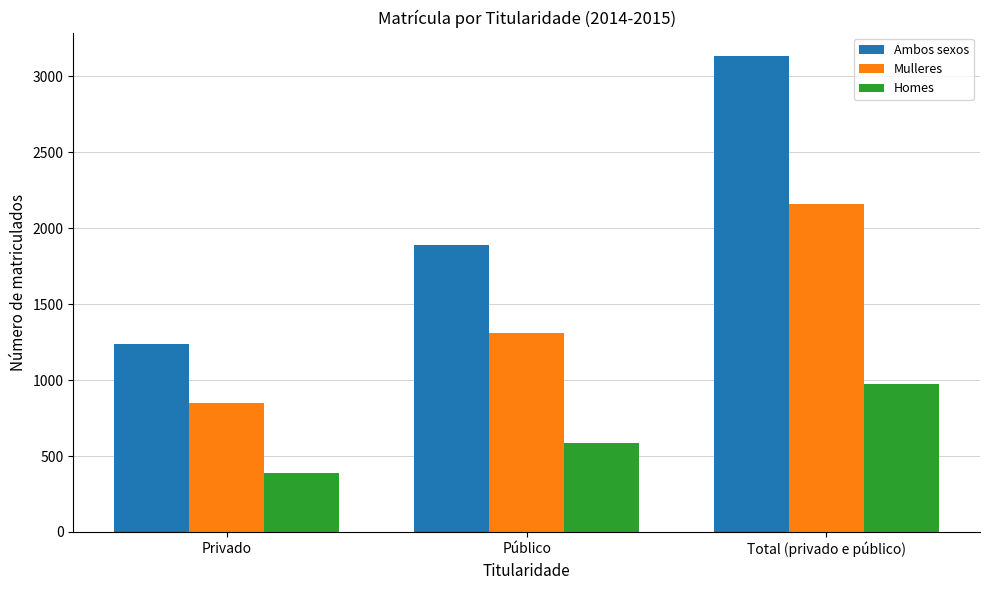

How many distinct data groups are displayed?

3